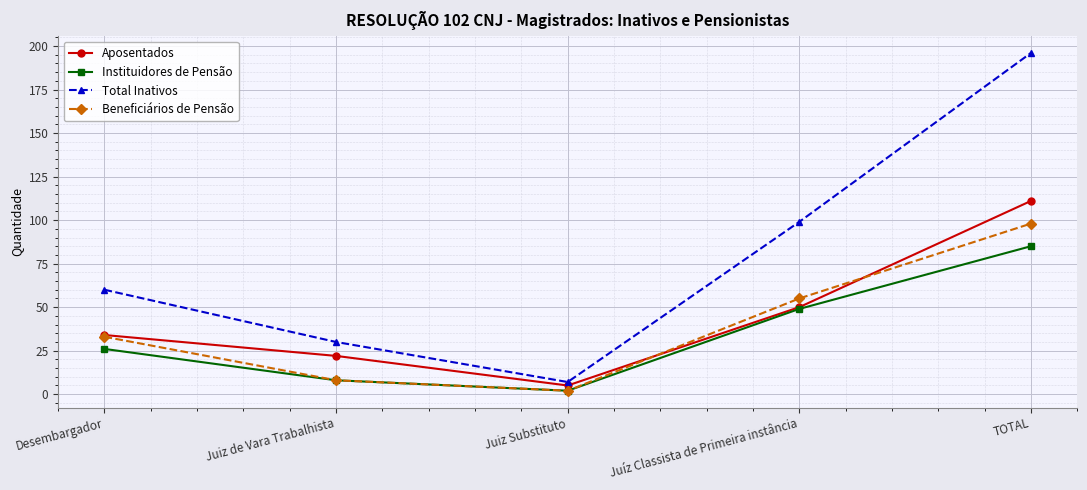

Where is Beneficiários de Pensão nearest to the value 50?

Juíz Classista de Primeira instância